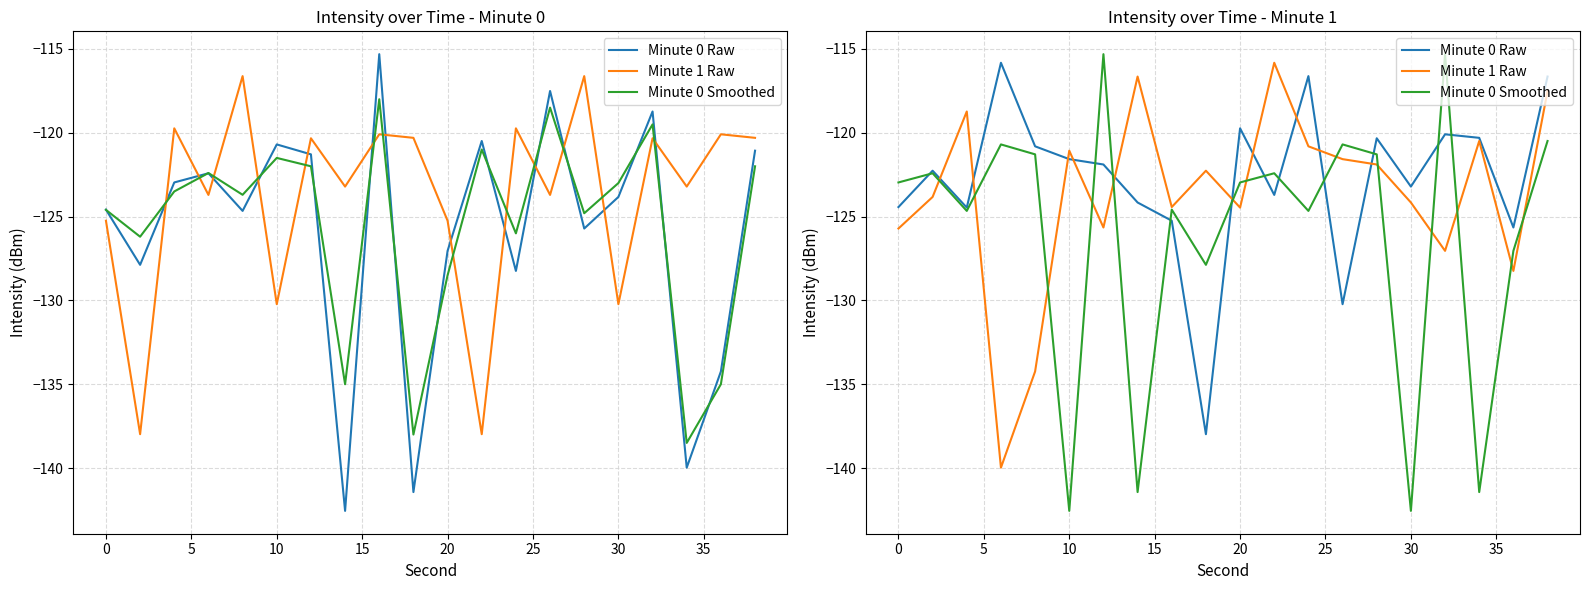

What is the greatest value displayed?

-115.3